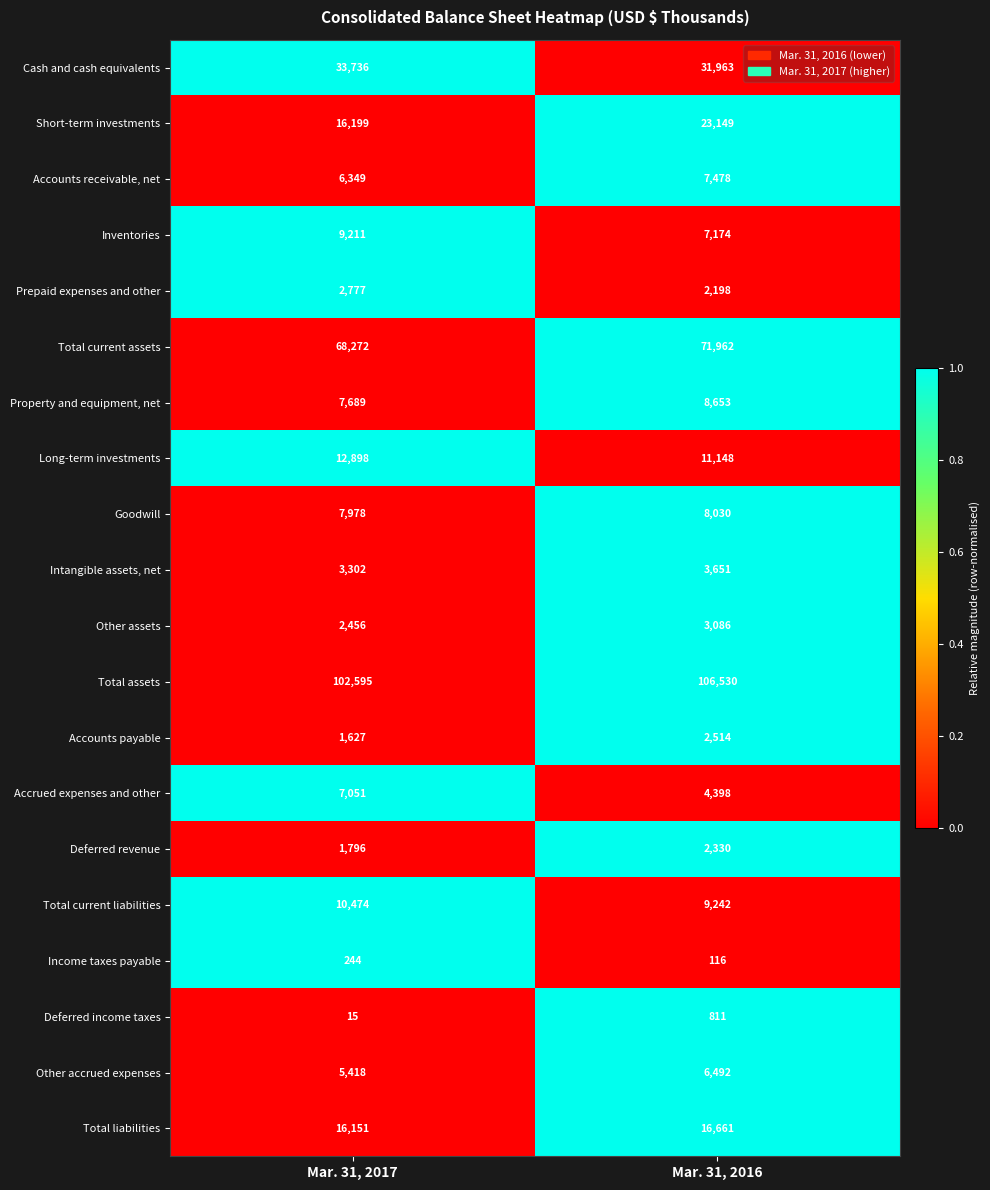

Between Mar. 31, 2017 and Mar. 31, 2016, which series saw the biggest shift?

Short-term investments